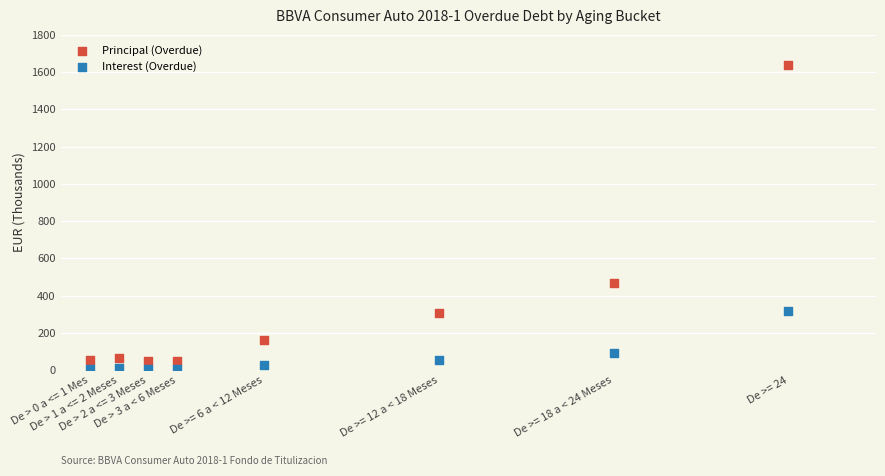

Across all series, what Y value is closest to 823?

466.7